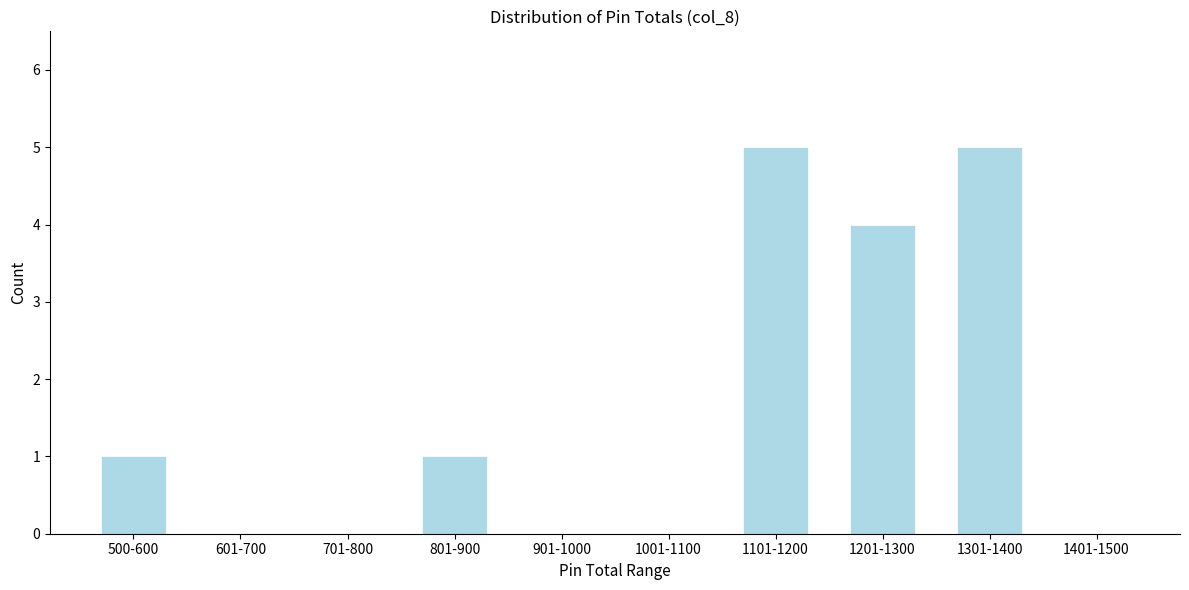

Reading left to right, list all the values displayed in this chart.

500-600=1	601-700=0	701-800=0	801-900=1	901-1000=0	1001-1100=0	1101-1200=5	1201-1300=4	1301-1400=5	1401-1500=0